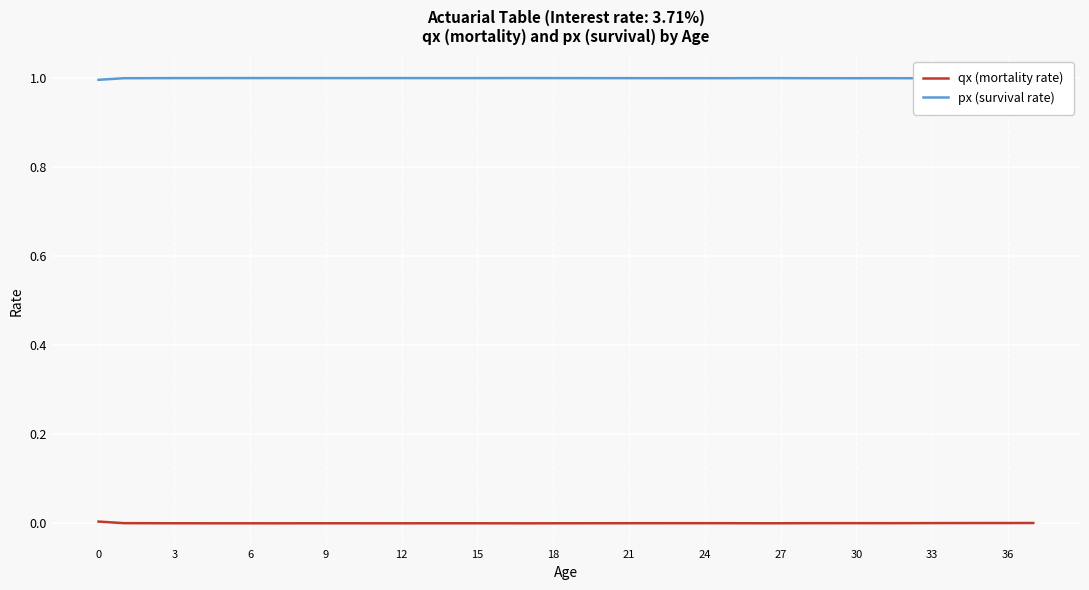

What is the minimum value for px (survival rate)?

1.0